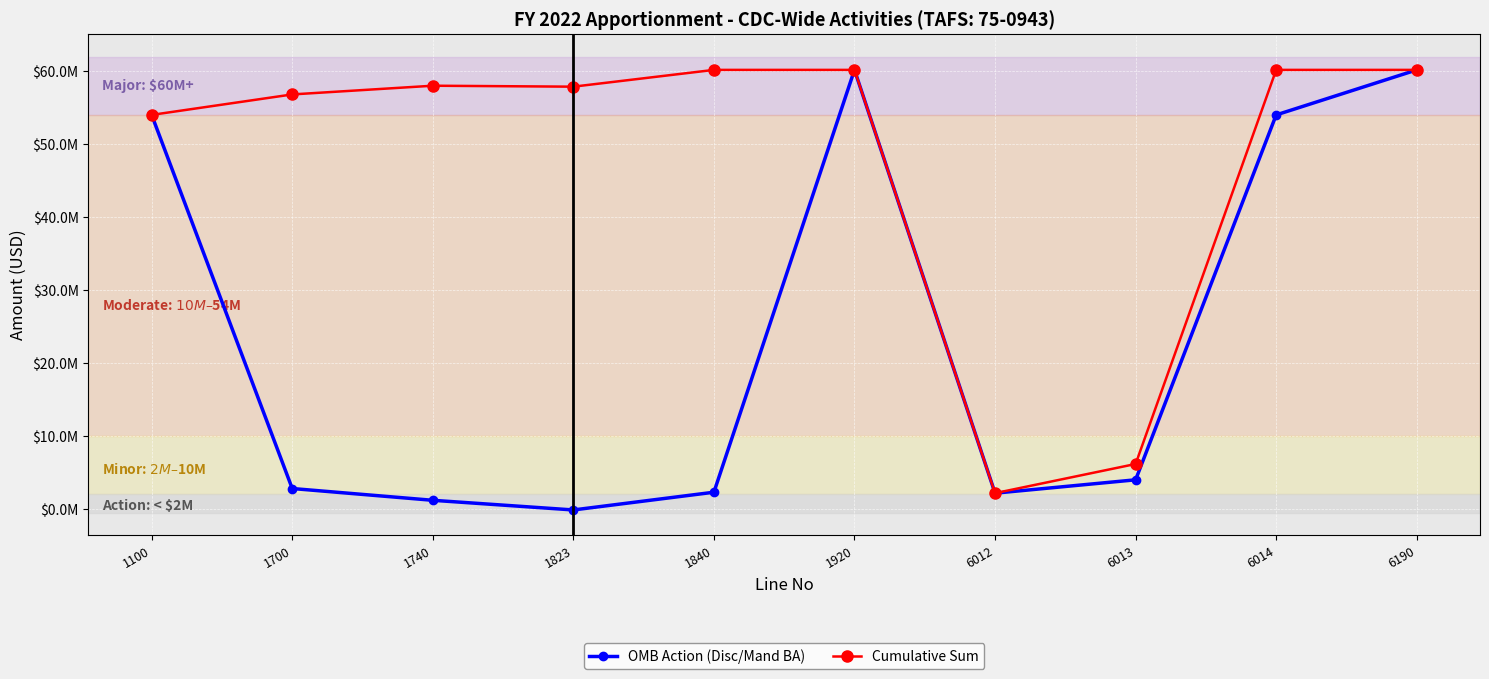

At which category is the sum across all series the highest?

1920